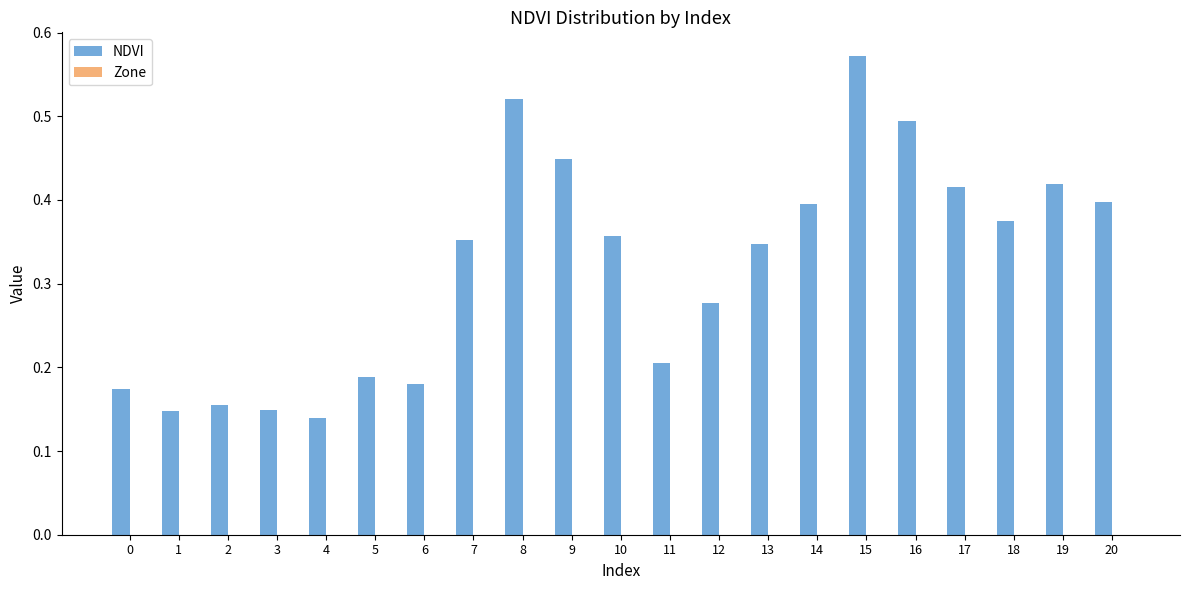

Between 16 and 2, which is larger?

16